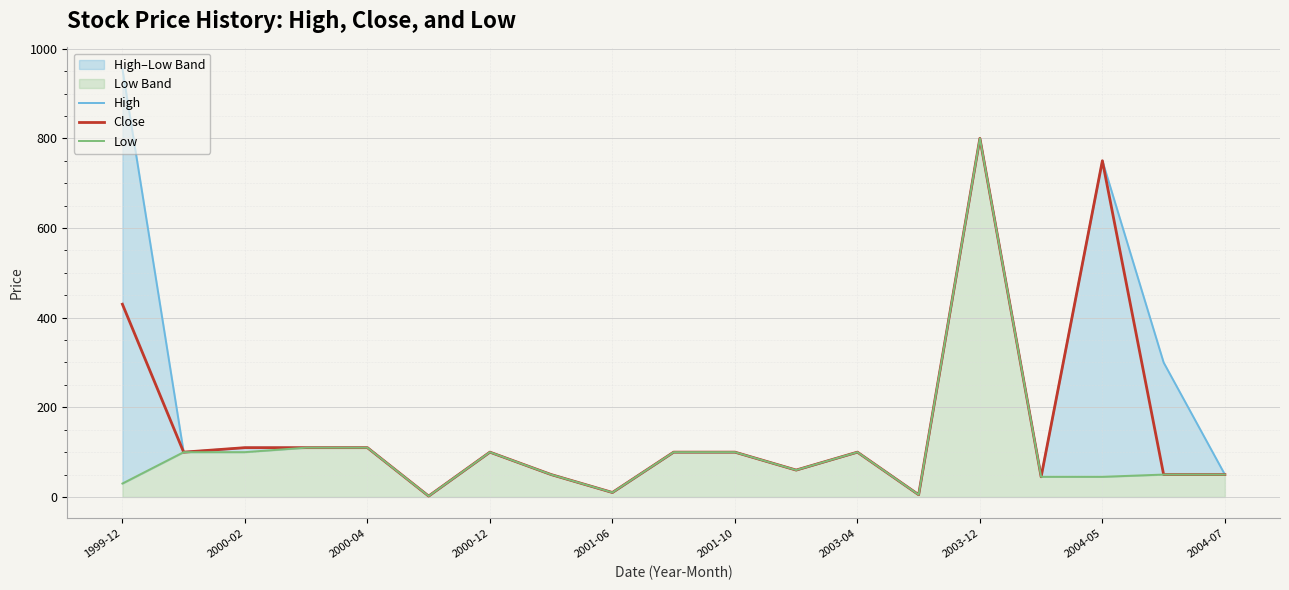

At which label does Close reach its peak?

2003-12